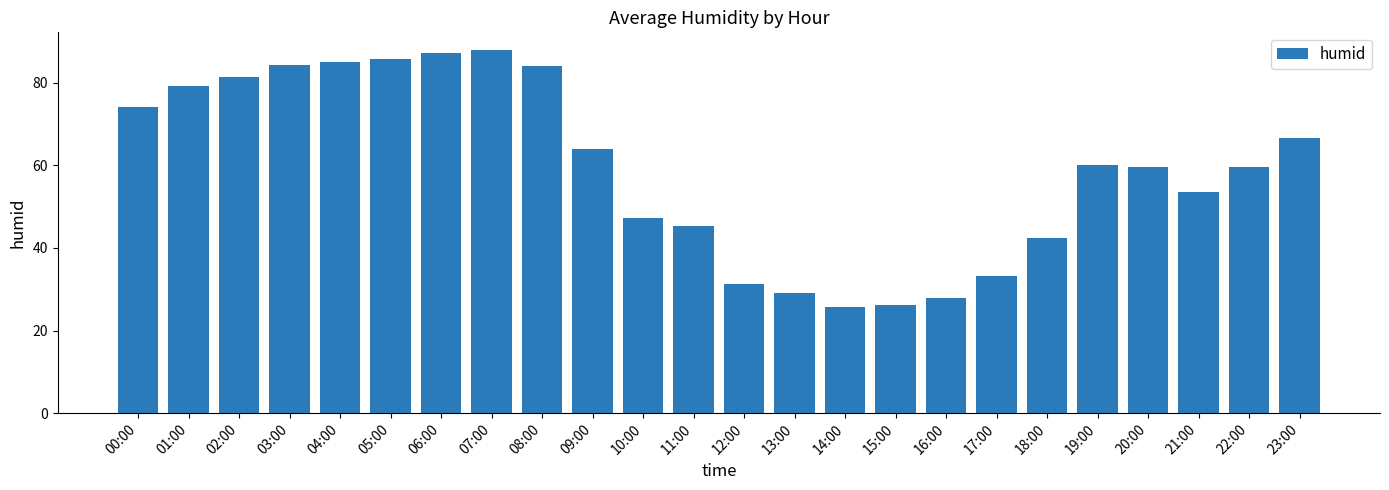

What is the value of the 9th bar from the left?

84.1